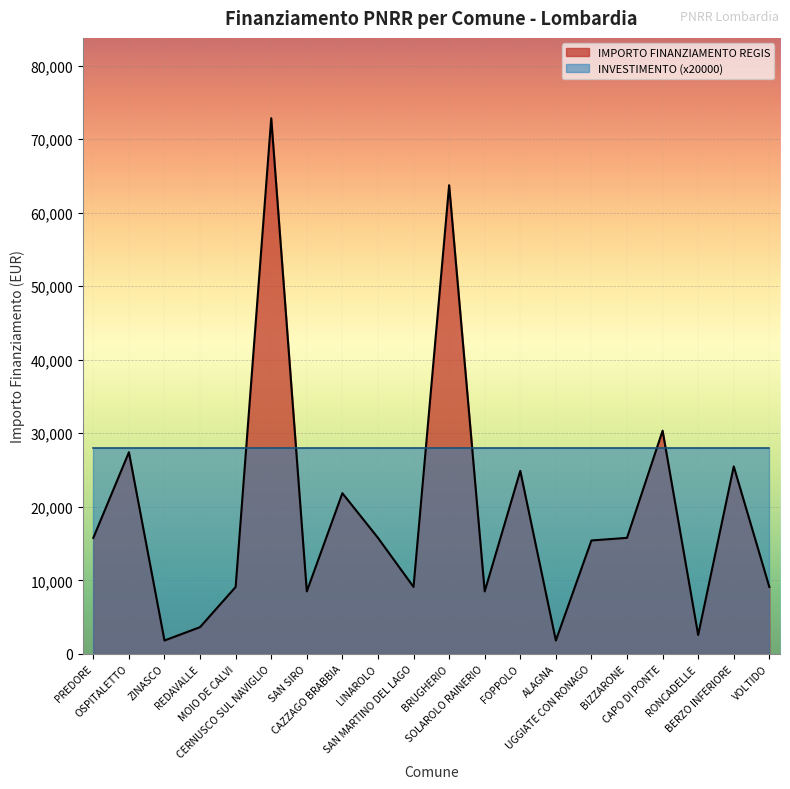

Where is the data nearest to the value 37330?

CAPO DI PONTE